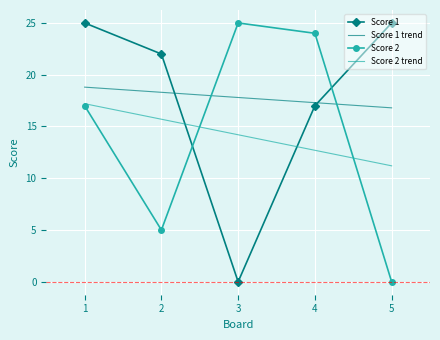

What is the greatest value displayed?

25.0